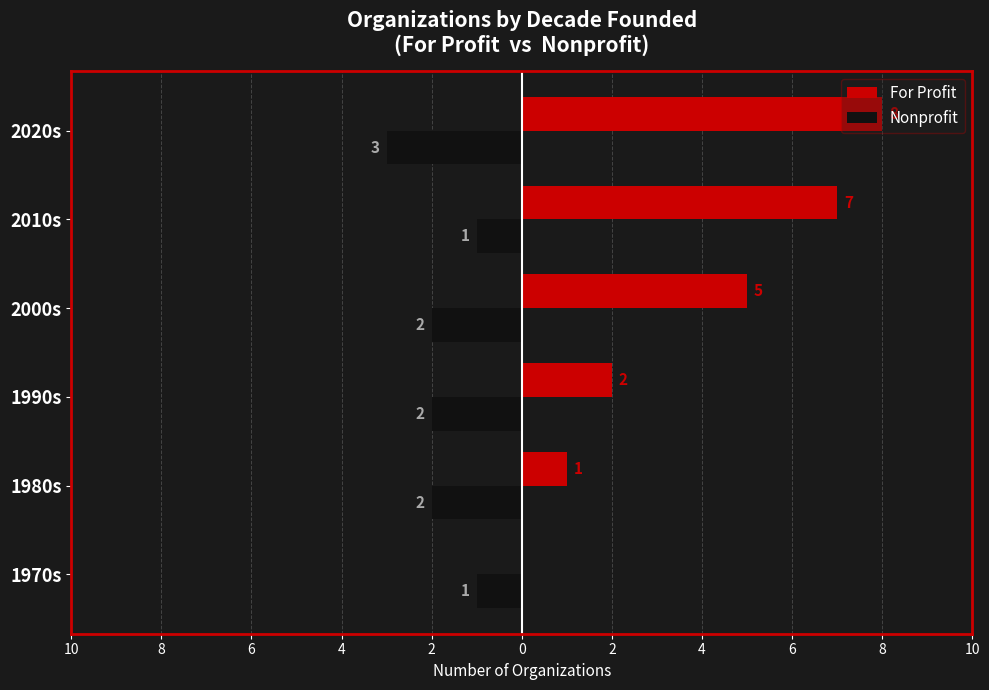

At how many categories does at least one series exceed 5?

2